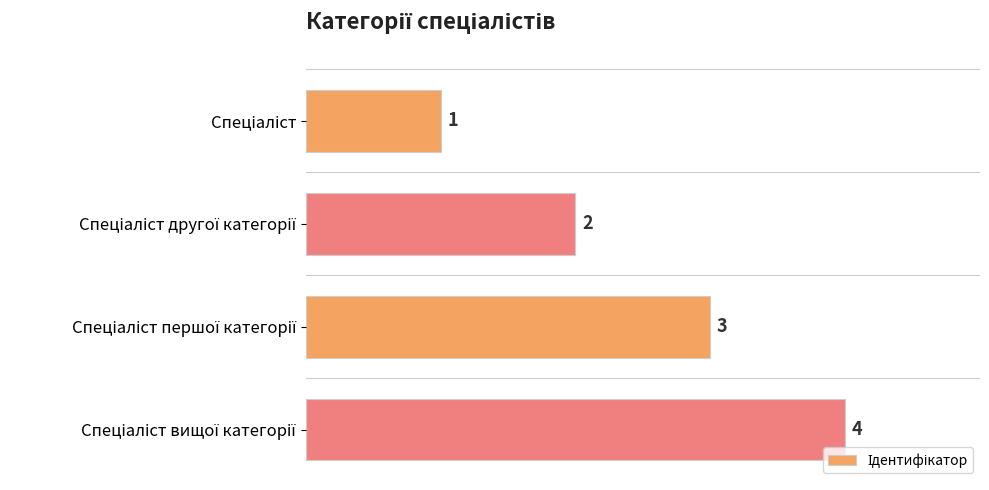

What is the greatest value displayed?

4